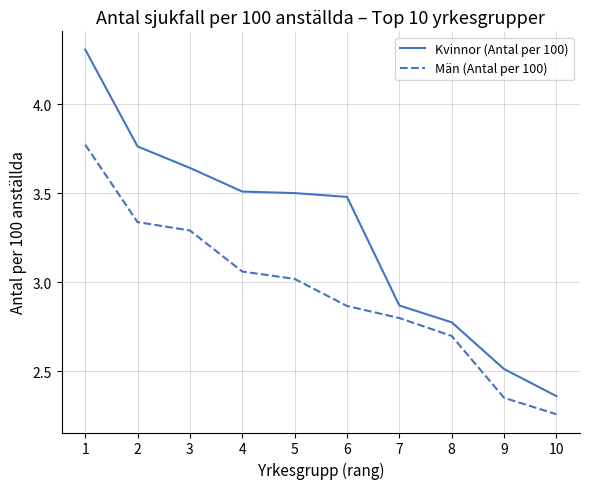

Which series has the largest range (max minus min)?

Kvinnor (Antal per 100)